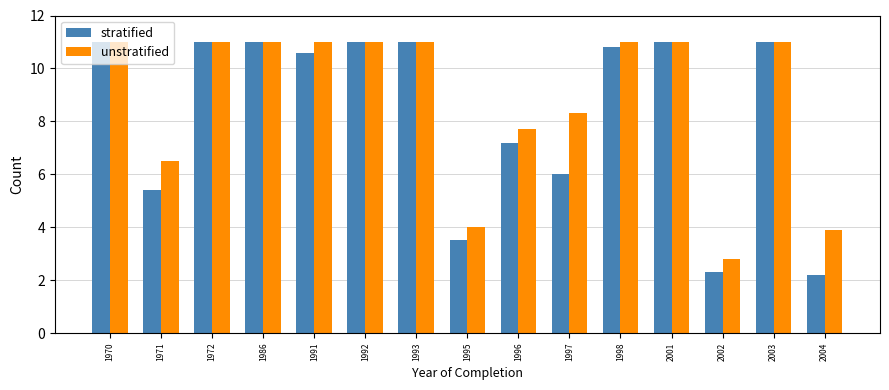

What is the difference between the unstratified values at 1996 and 1997?

0.6